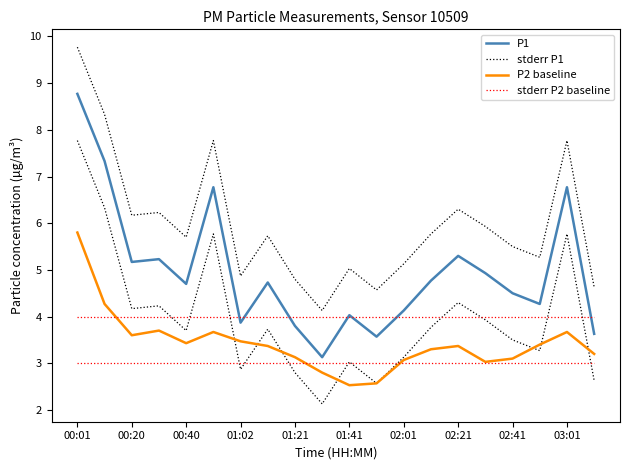

What position from the left is 03:01?

10